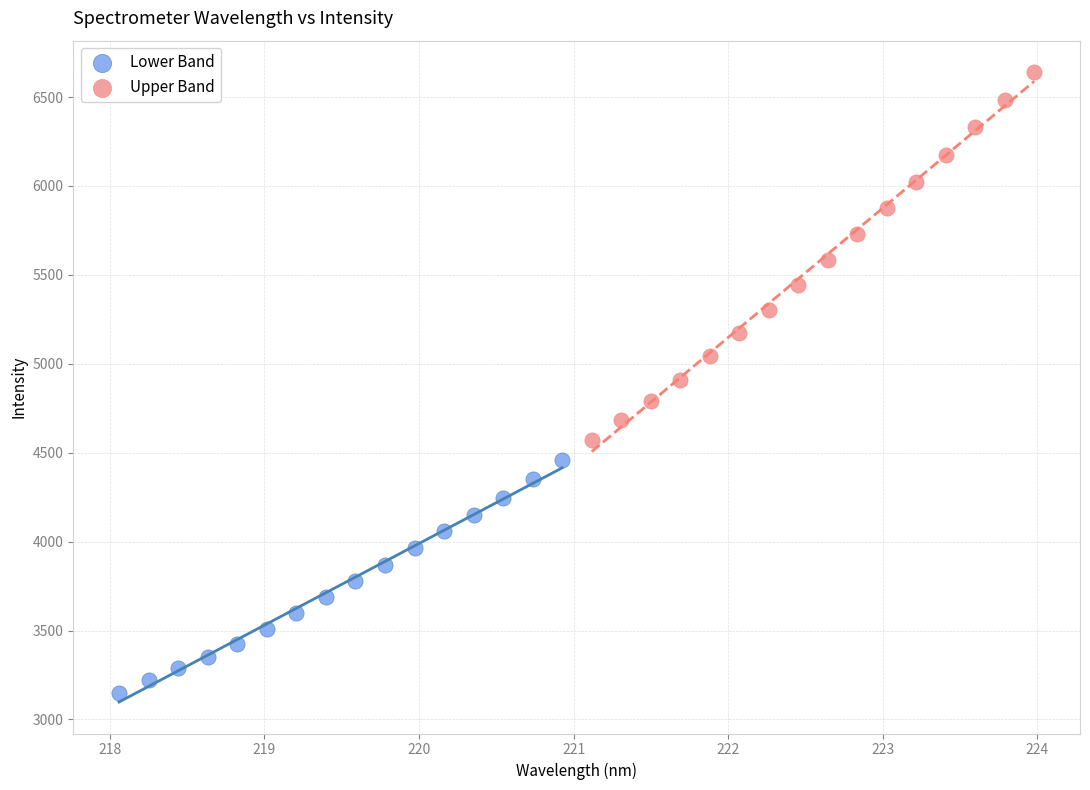

Which series contains the highest Y value?

Upper Band